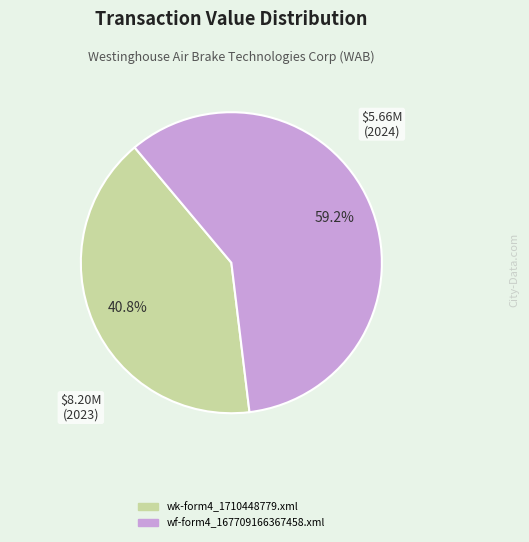

To the nearest percent, what portion does wf-form4_167709166367458.xml represent?

59%